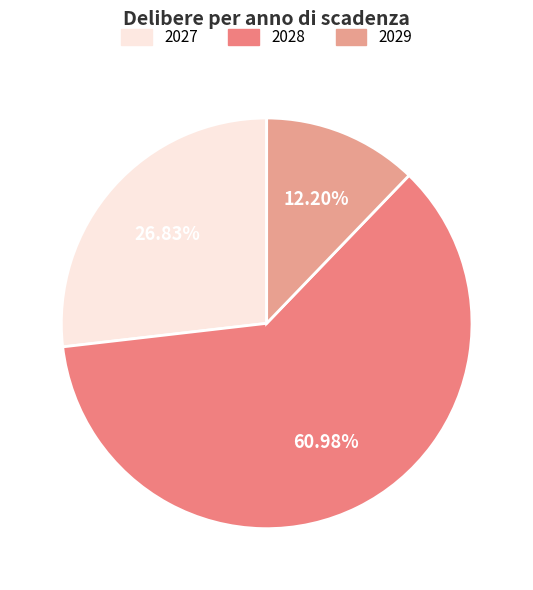

Count the number of slices in the pie.

3